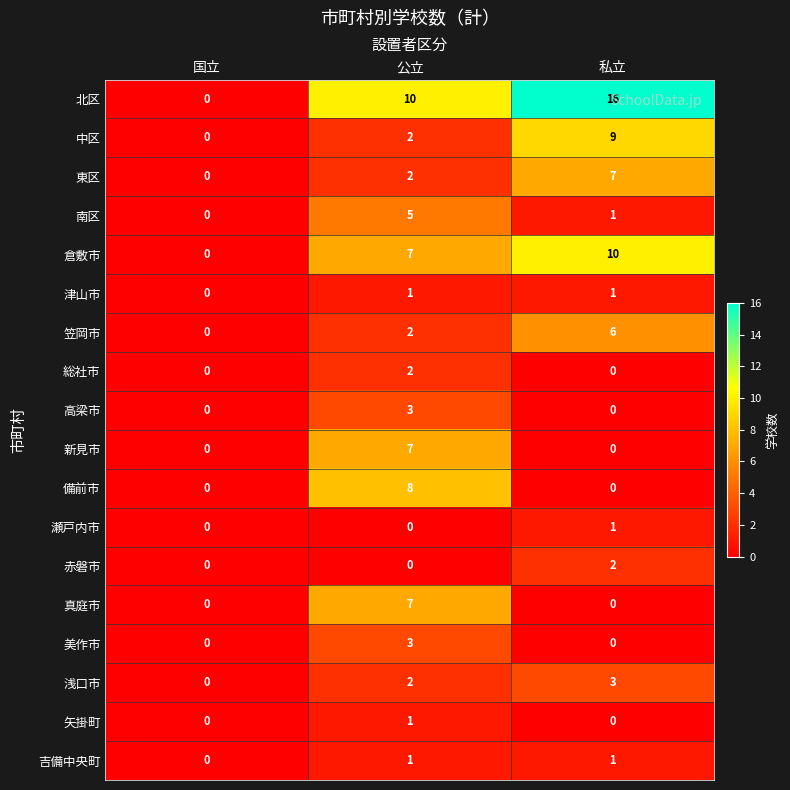

What is the greatest value displayed?

16